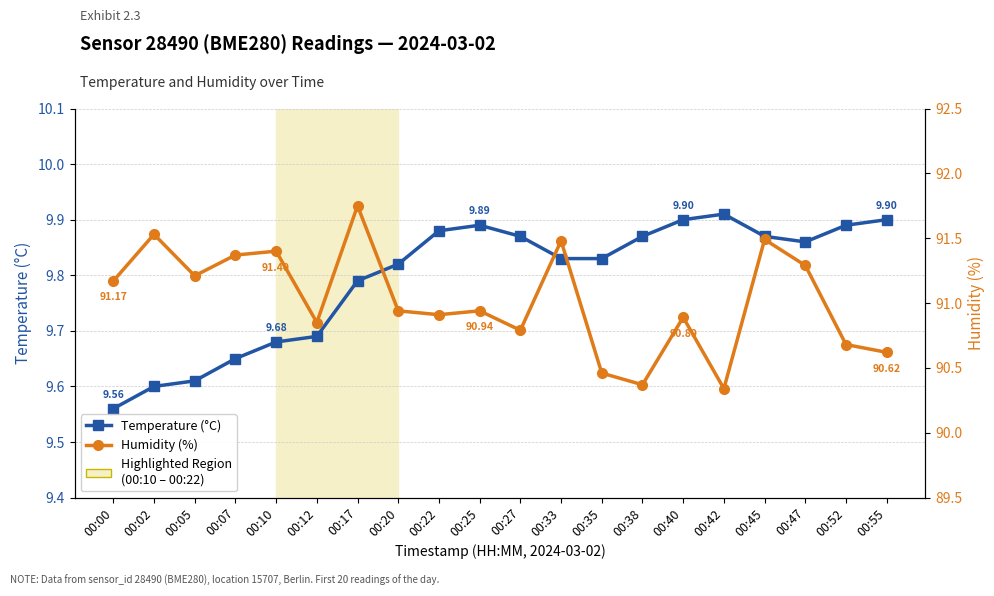

Which category has the highest value in the Humidity (%) series?

00:17